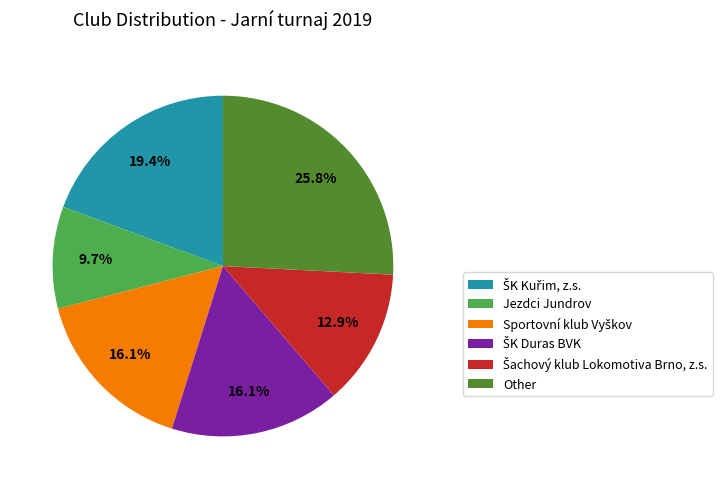

What is the ratio of the value at Jezdci Jundrov to the value at Other?

0.4